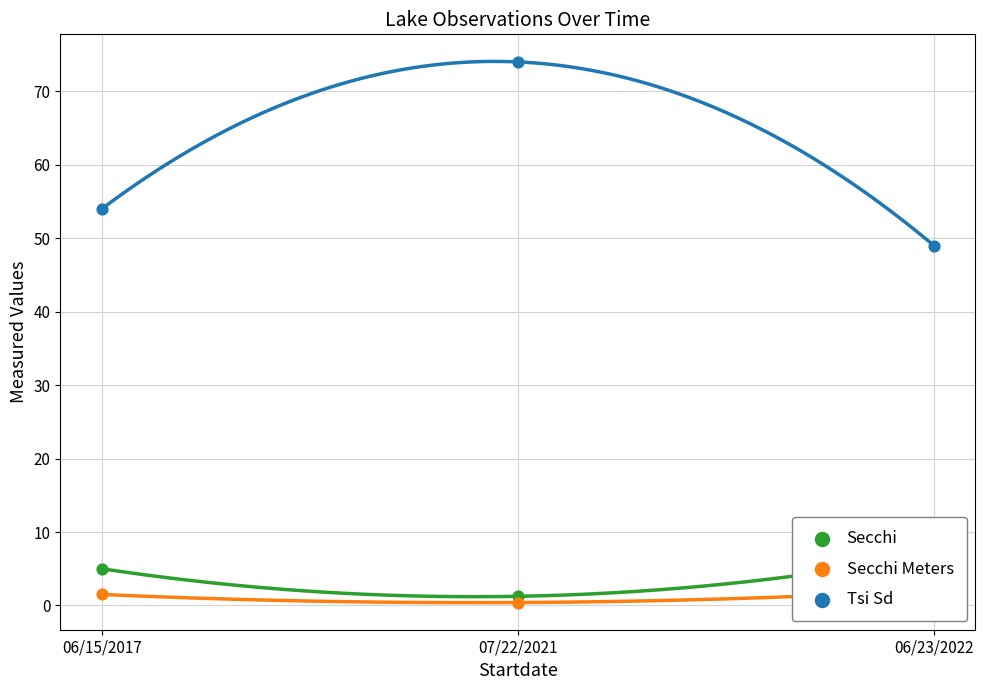

At how many categories does at least one series exceed 32?

3